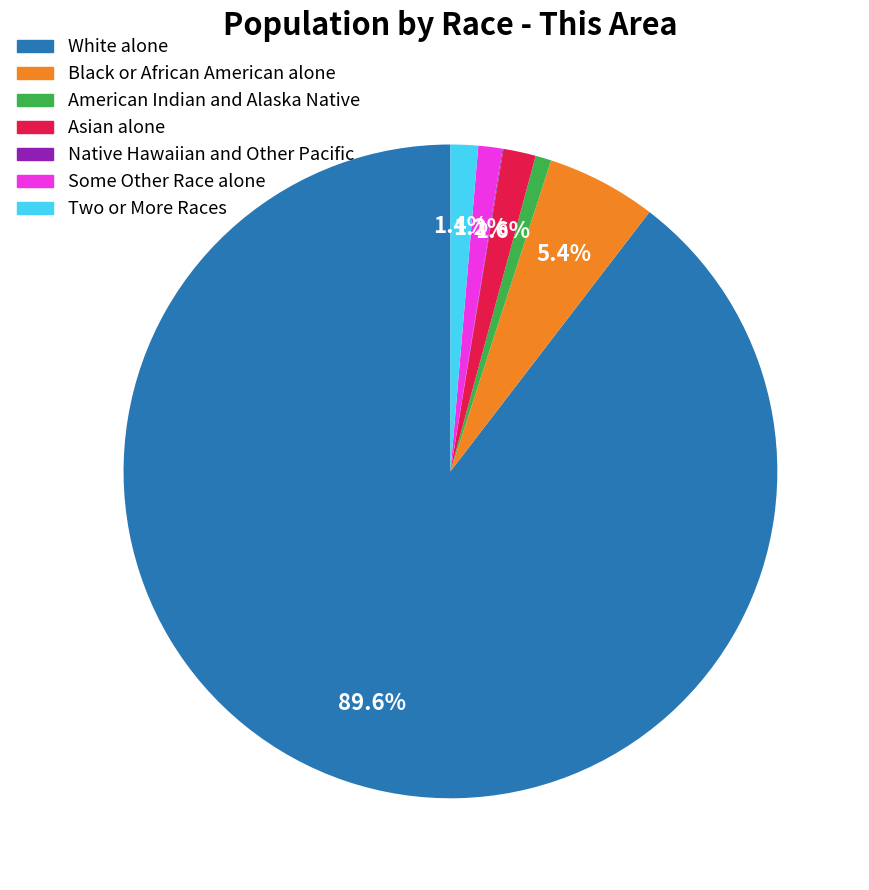

To the nearest percent, what portion does White alone represent?

90%